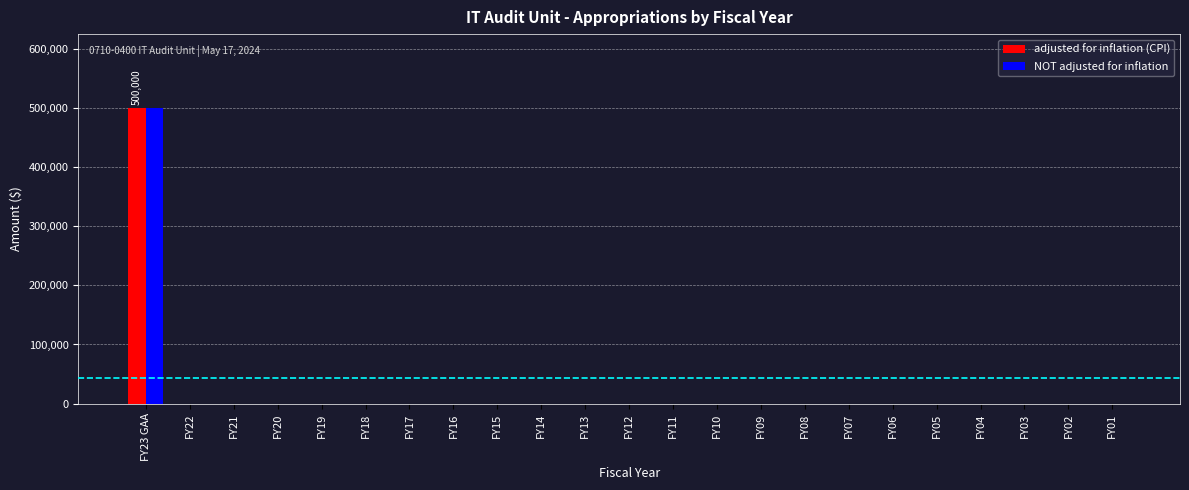

At which category is the sum across all series the highest?

FY23 GAA